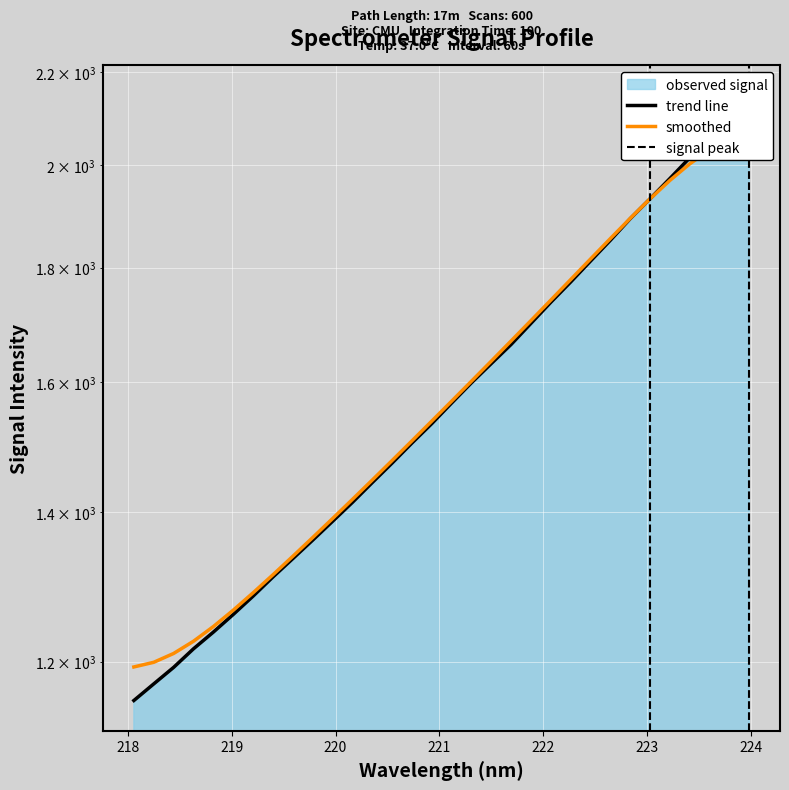

How many times do x and y cross each other?

1